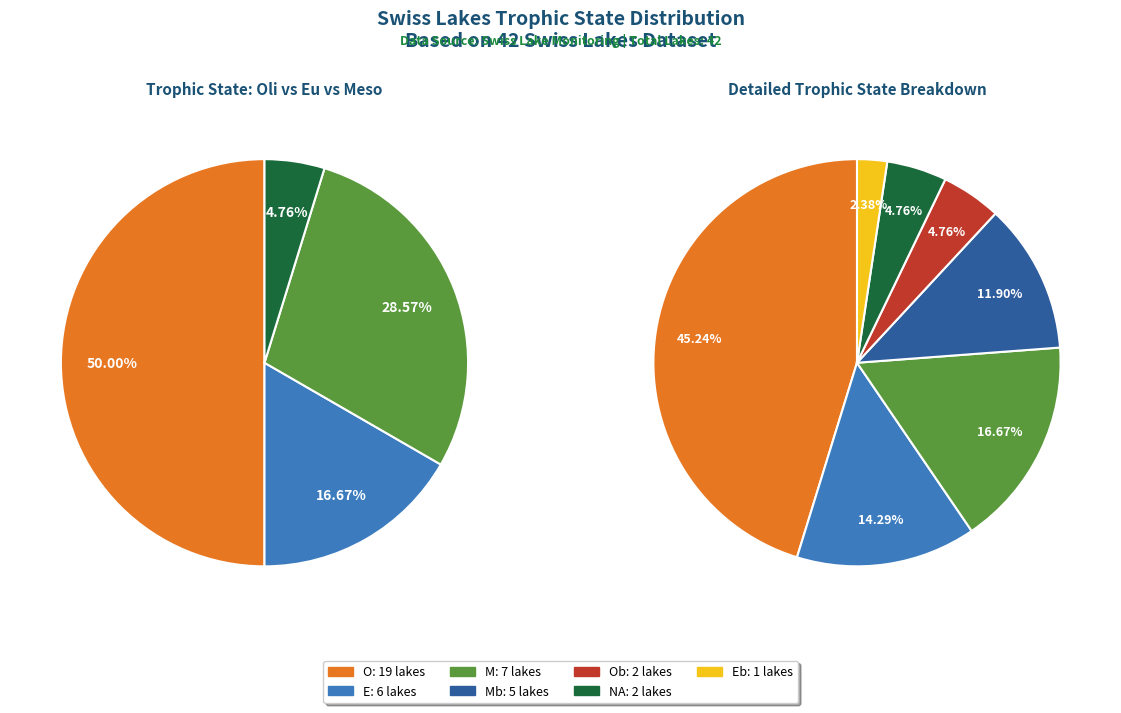

True or false: Eb accounts for 1% of the total.

False